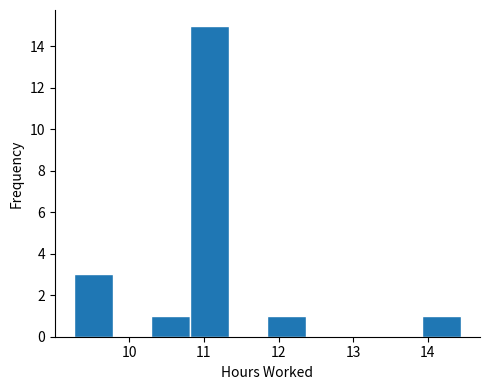

What is the height of the bar covering 10.8 to 11.3 on the x-axis? Neither the bar edges nor the heights are printed on the chart, so give them approximately, as read against the axes.

15